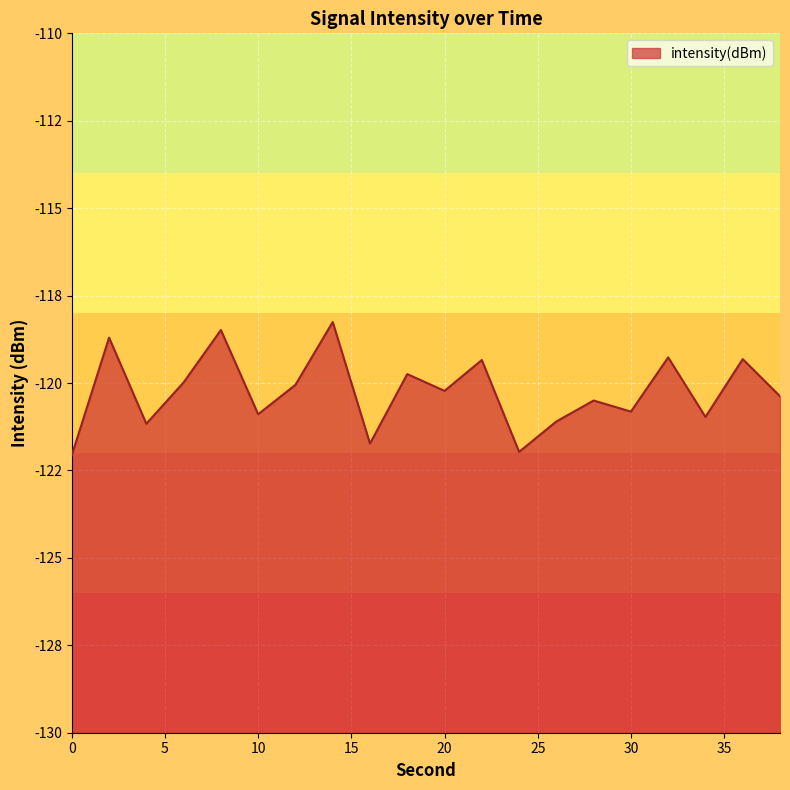

Reading left to right, list all the values displayed in this chart.

-122.1	-118.7	-121.2	-120.0	-118.5	-120.9	-120.1	-118.3	-121.7	-119.7	-120.2	-119.3	-122.0	-121.1	-120.5	-120.8	-119.3	-121.0	-119.3	-120.4